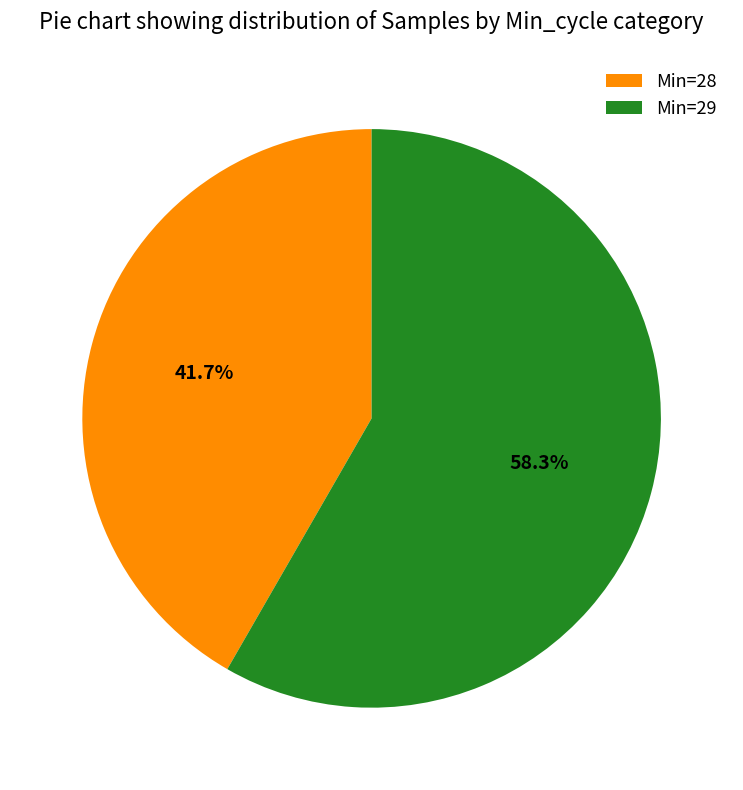

Does Min=29 represent more than half of the total?

Yes